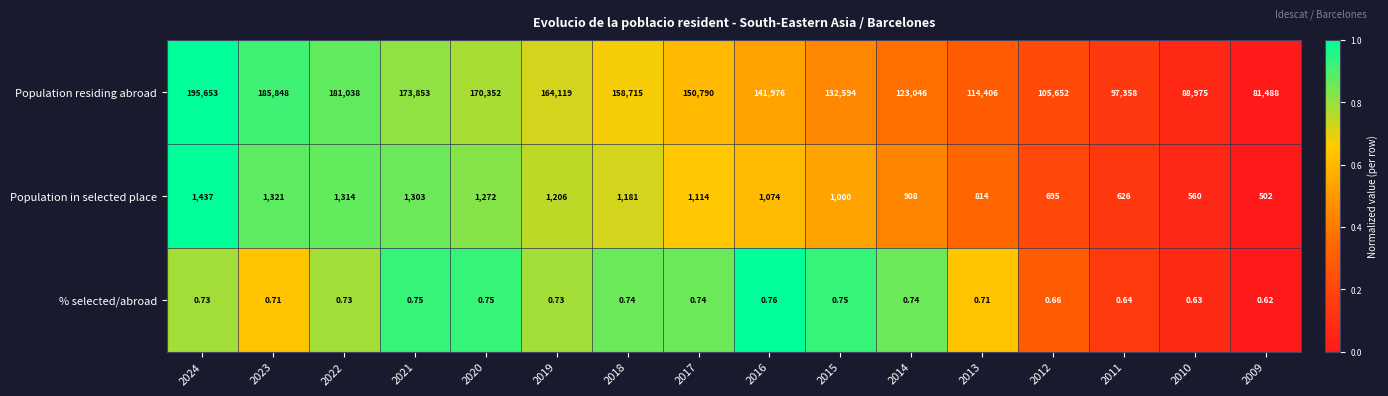

Which series has the widest spread of values?

Population residing abroad